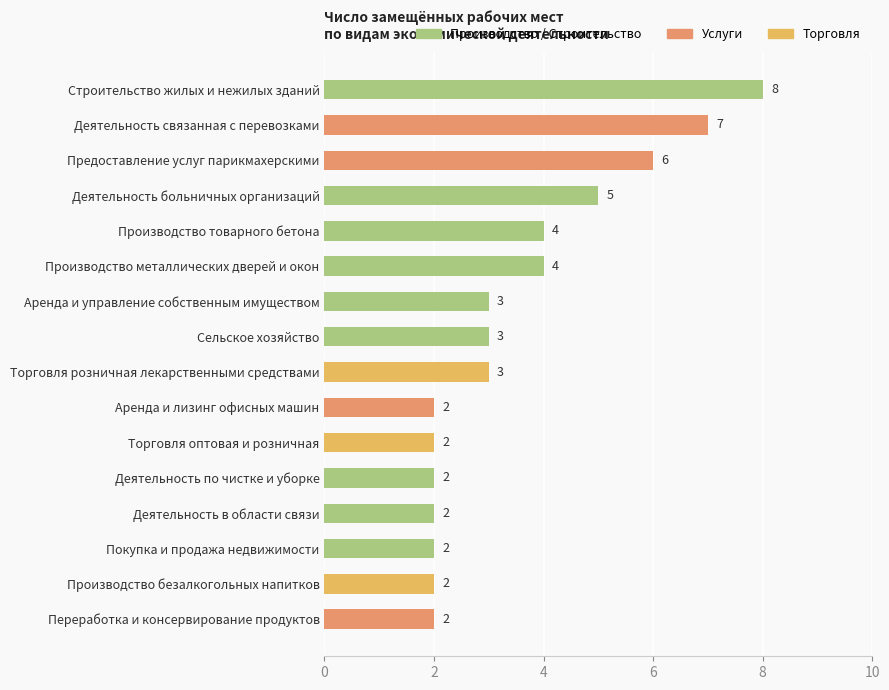

What is the difference between the maximum and minimum values?

6